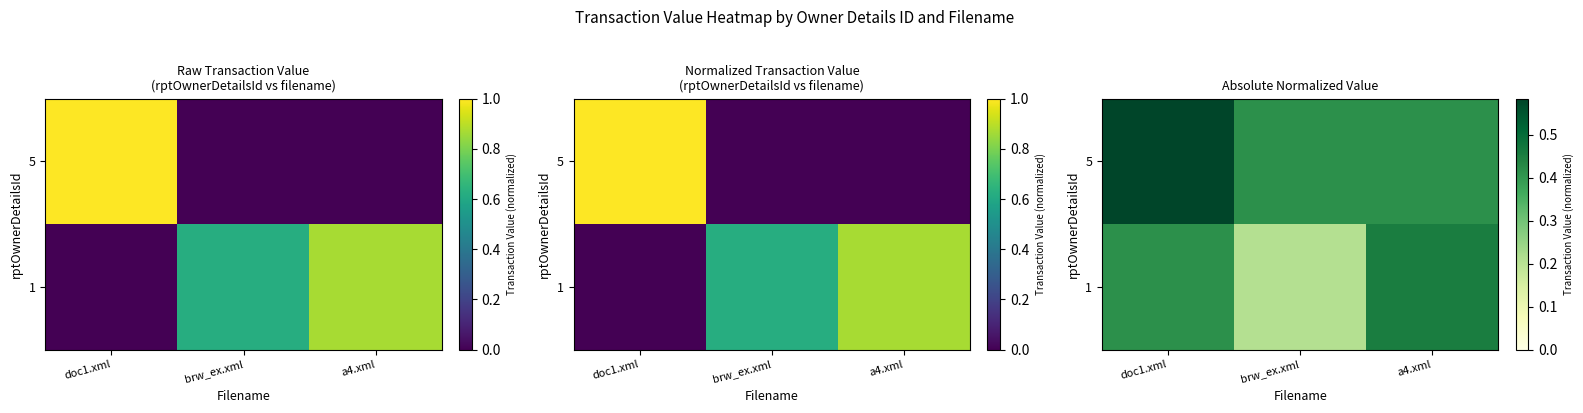

Which category has the lowest value across all series?

brw_ex.xml